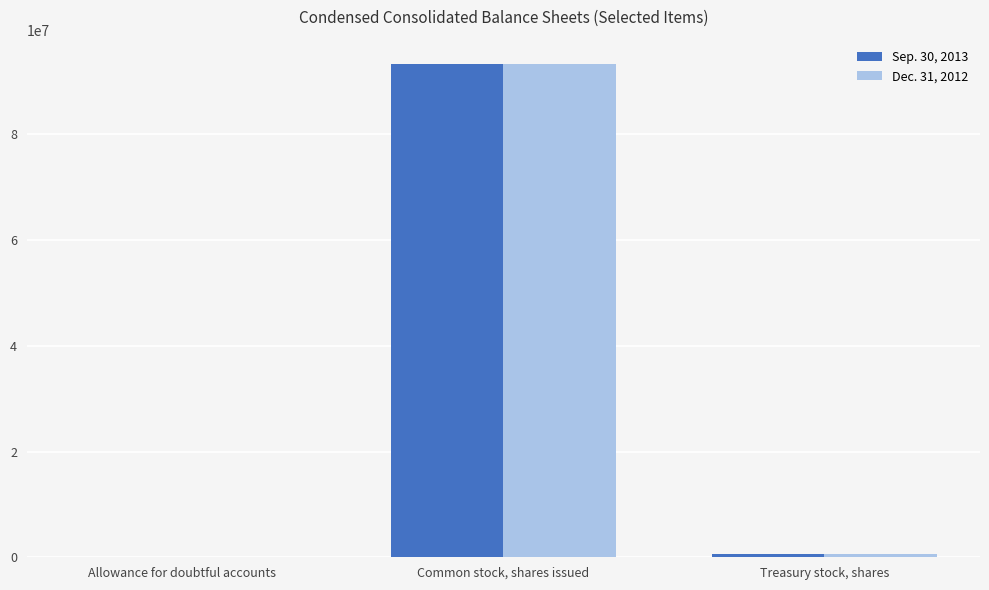

At which label does Sep. 30, 2013 first exceed 584195?

Common stock, shares issued